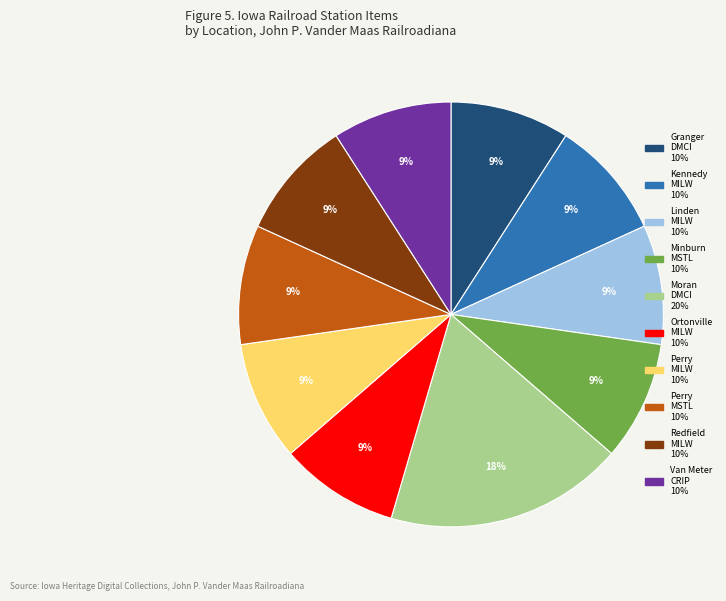

Is there any slice that represents more than half of the pie?

No